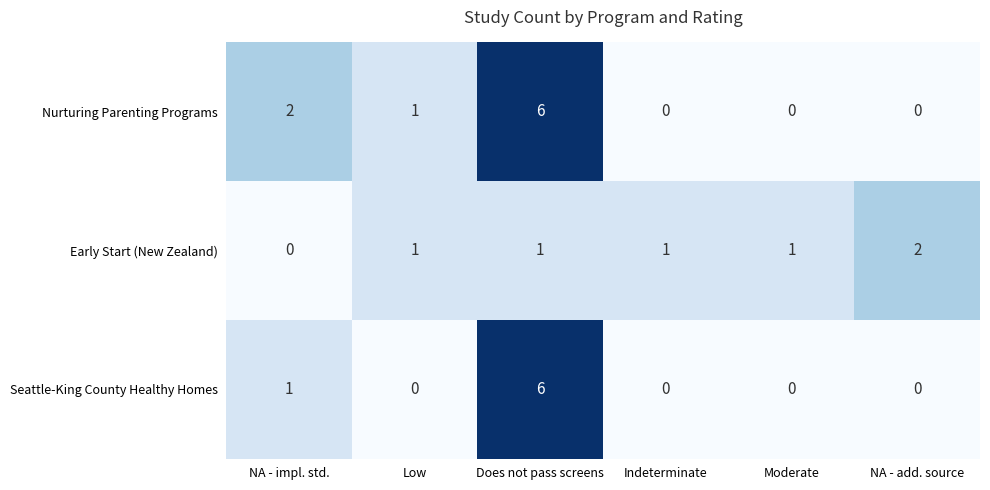

Between Low and Moderate, which series saw the biggest shift?

Nurturing Parenting Programs